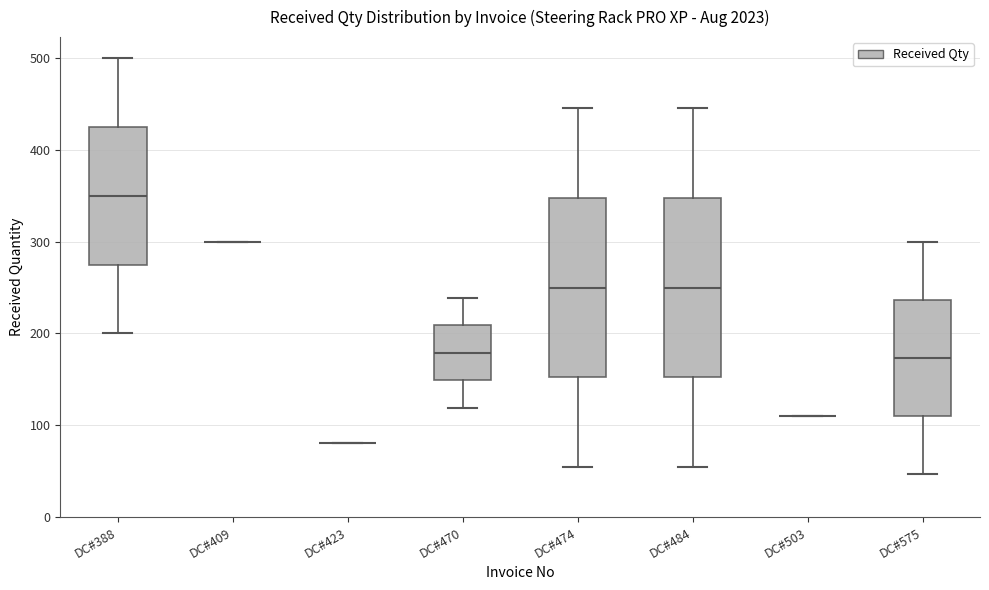

Where is the upper edge of the box for DC#474 on the y-axis? The values are not printed on the chart, so give them approximately, as read against the axis.

350